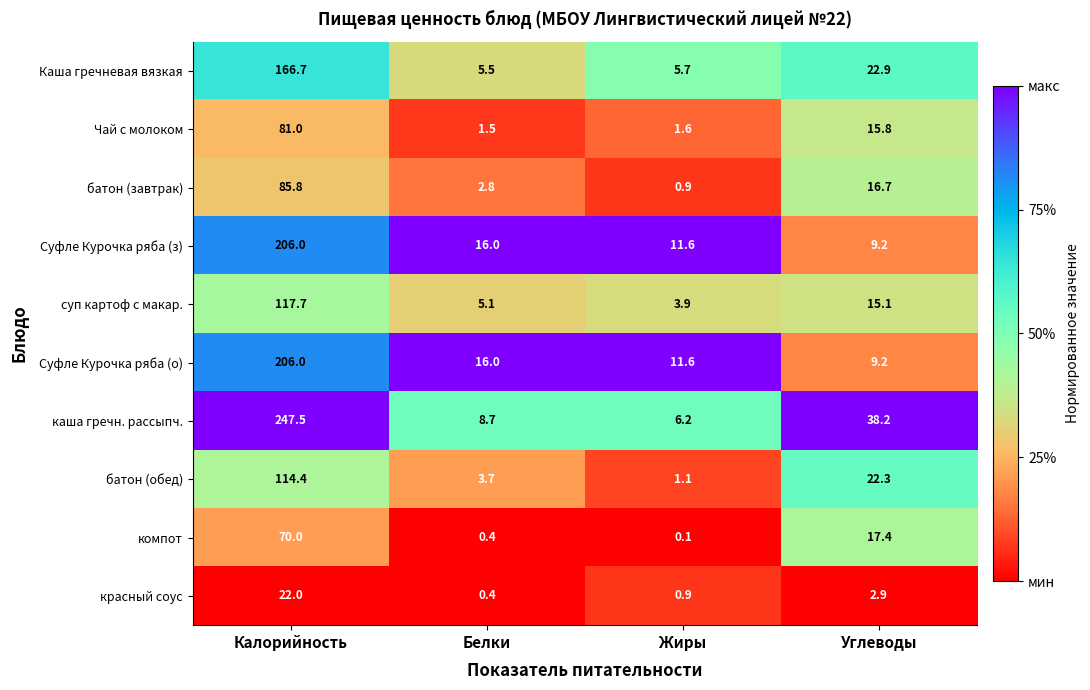

At how many categories does at least one series exceed 0?

4